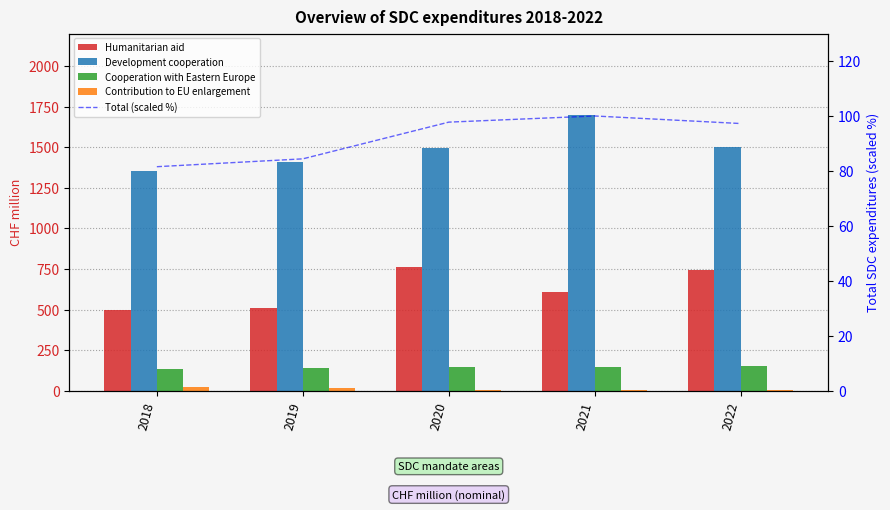

Is it true that Development cooperation equals 1022.5 at 2020?

False